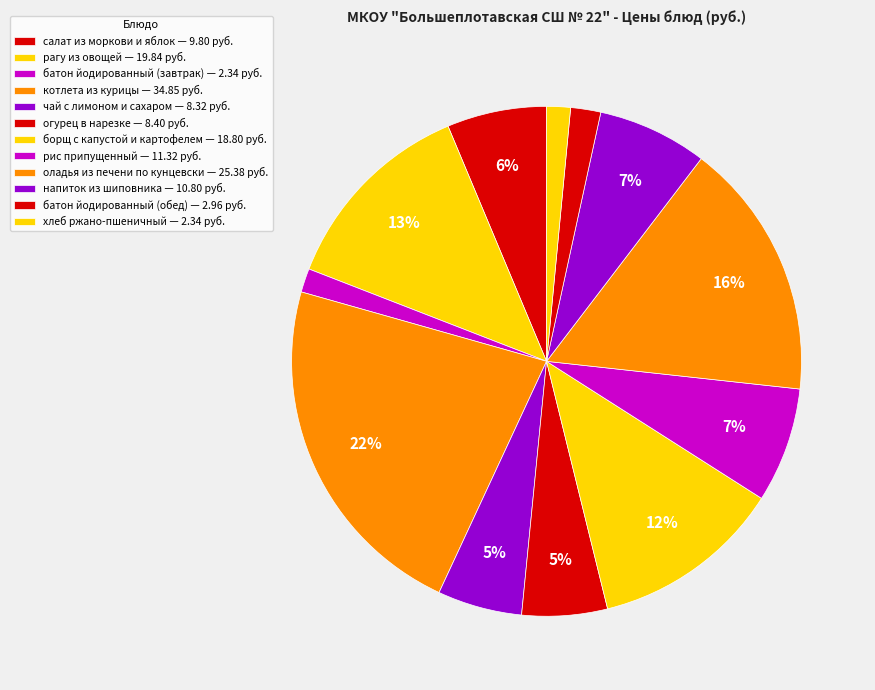

Which category has the smallest portion of the pie?

батон йодированный (завтрак)